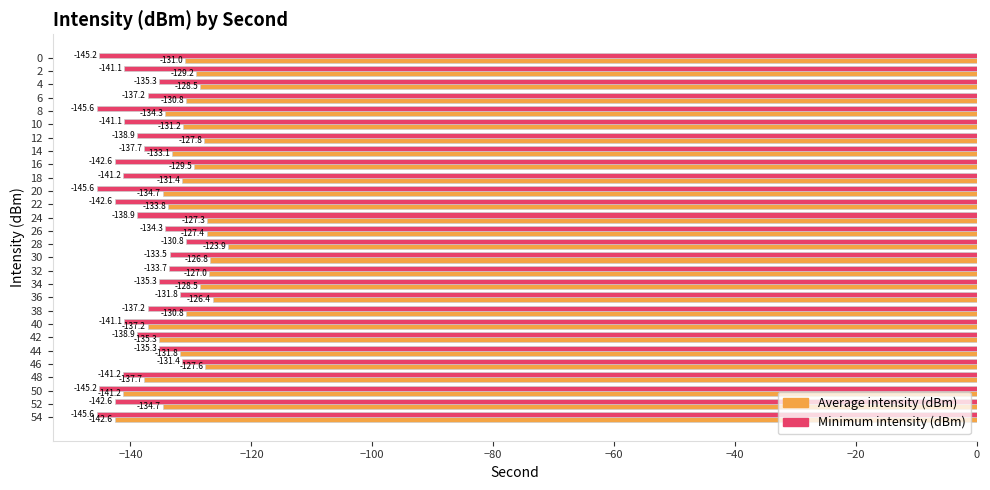

Rank the series by their maximum value, from lowest to highest.

Minimum intensity (dBm), Average intensity (dBm)